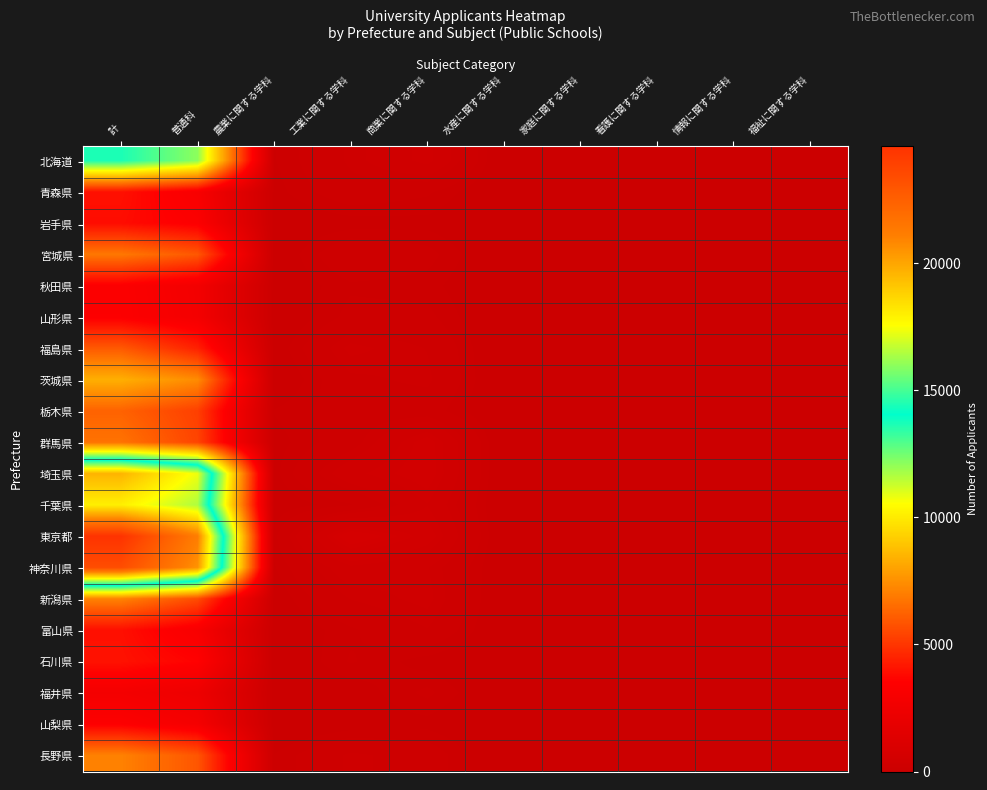

What is the greatest value displayed?

24592